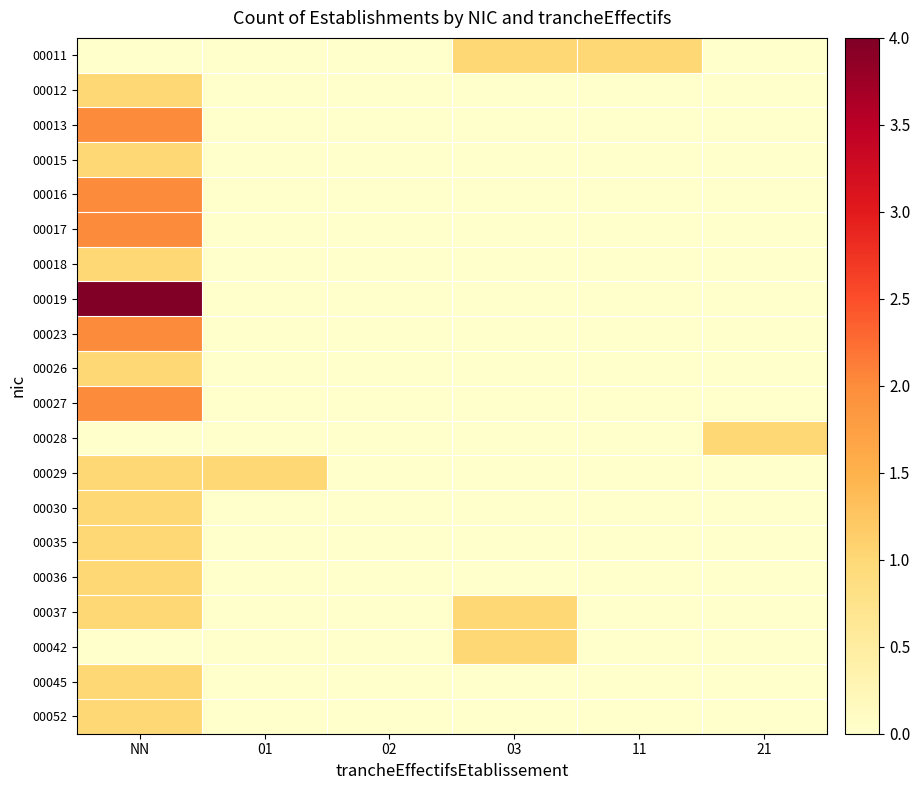

What is the difference between the highest and lowest values at 01?

1